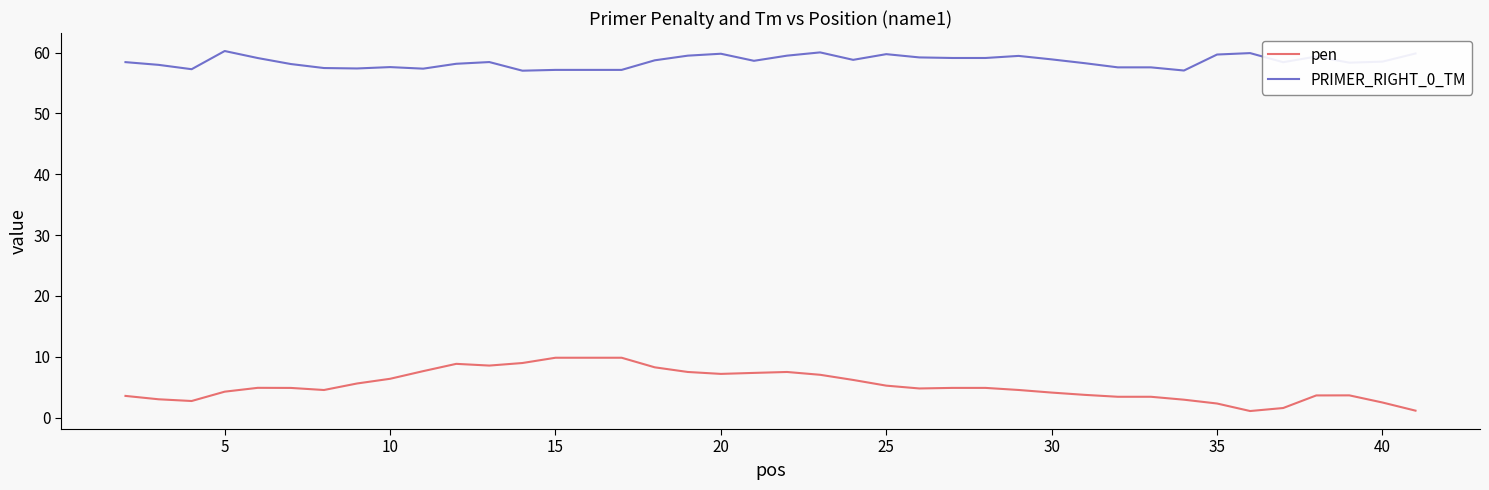

List the series in order of their overall mean, highest first.

PRIMER_RIGHT_0_TM, pen